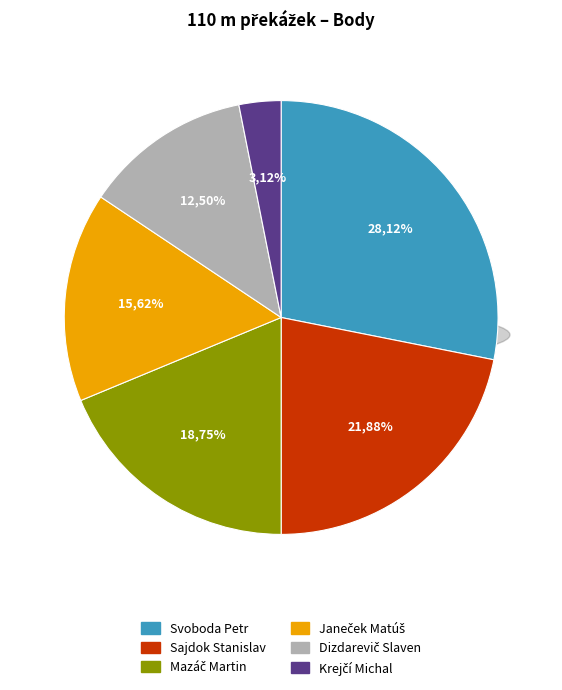

To the nearest percent, what is the difference between the largest and smallest slice percentages?

25%